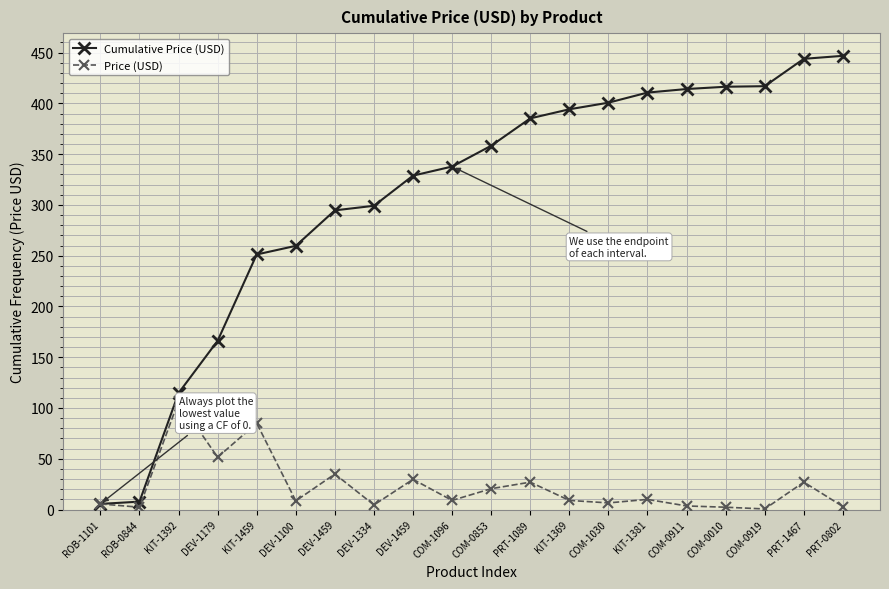

True or false: Cumulative Price (USD) and Price (USD) intersect in this chart.

False